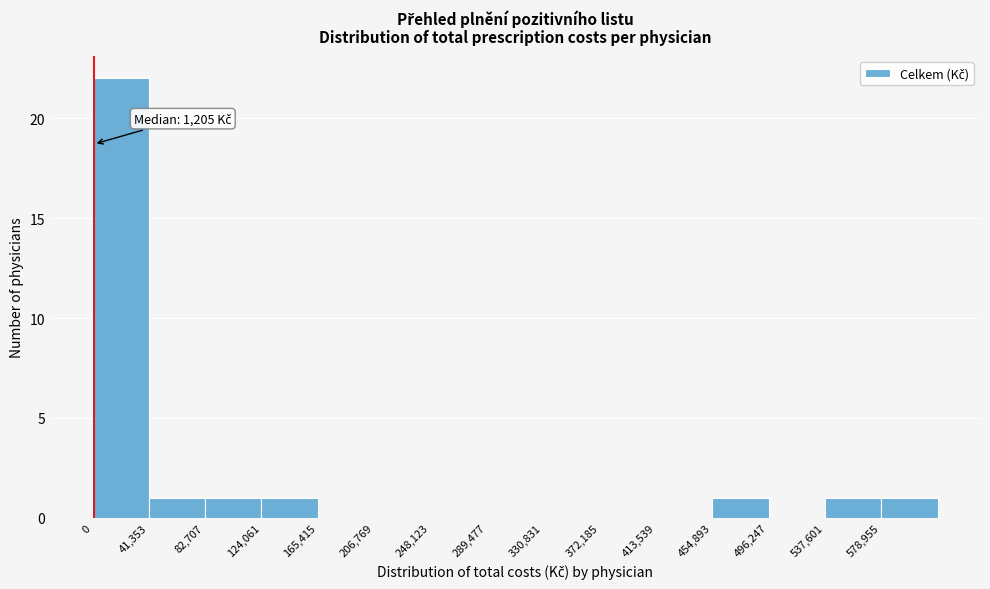

Which range on the x-axis has the tallest bar?

0 to 40000